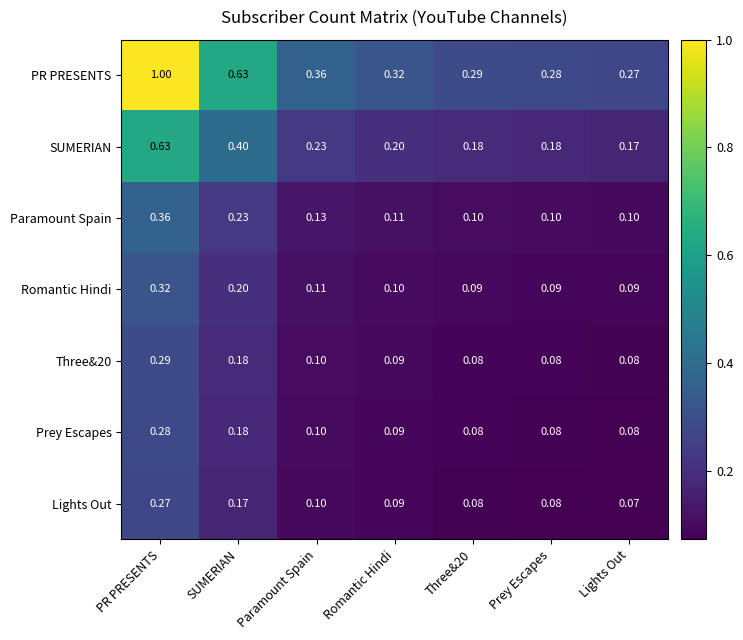

At how many categories does at least one series exceed 0?

7